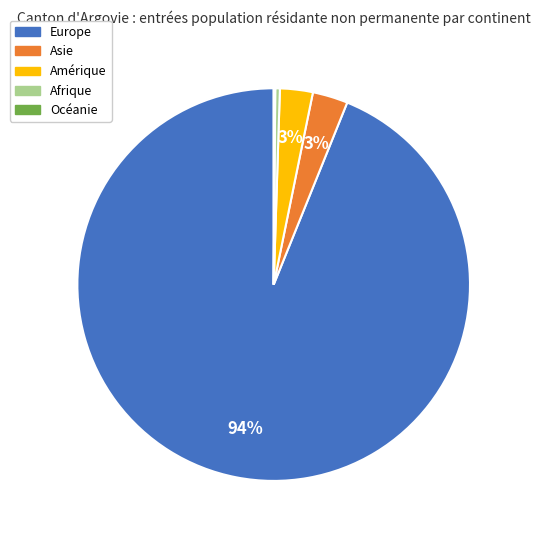

Do Afrique and Amérique together represent more than half of the pie?

No